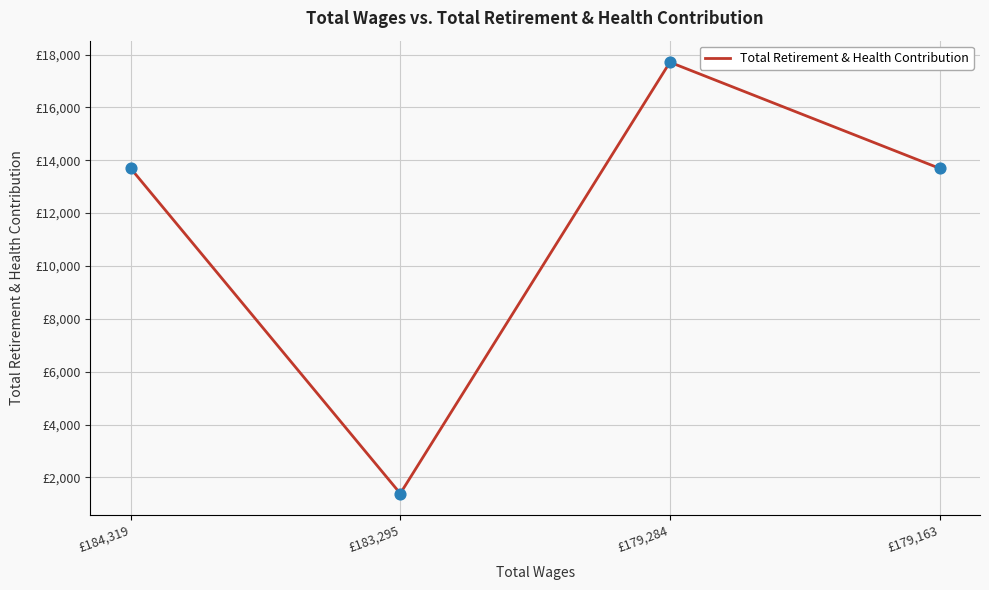

Which has a higher value, £179,284 or £183,295?

£179,284